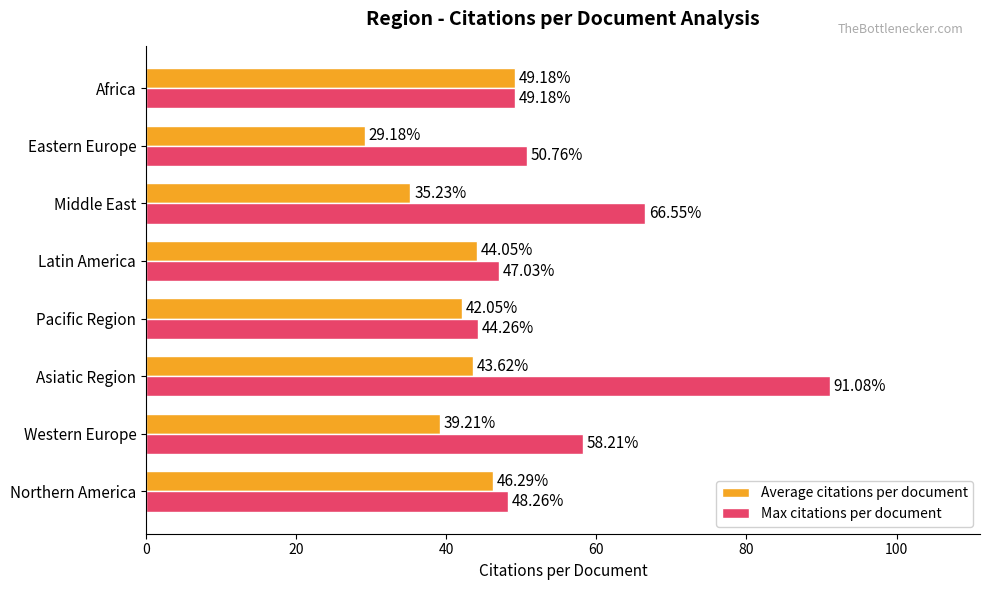

At which category is the sum across all series the highest?

Asiatic Region